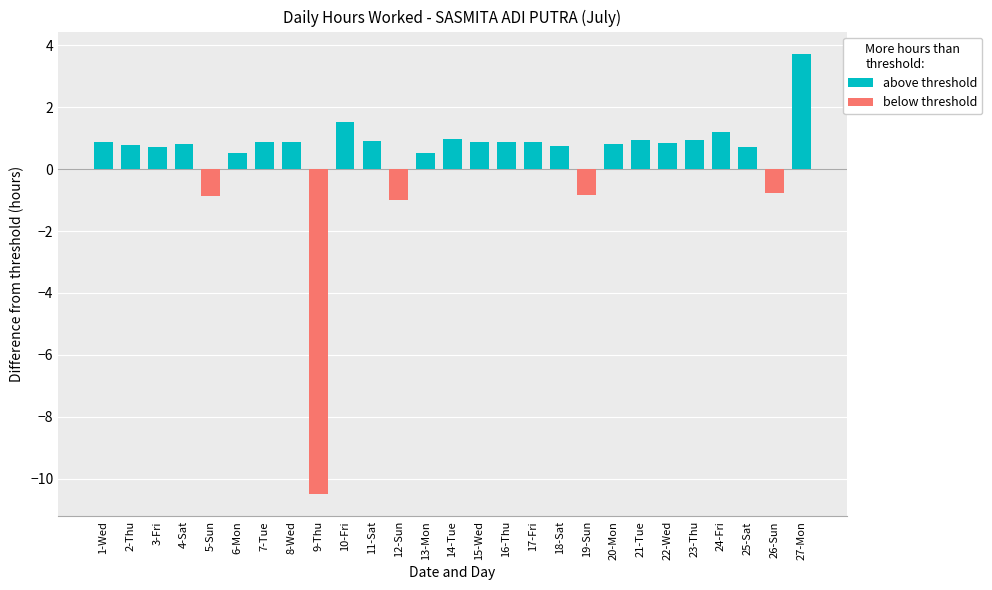

What is the sum of all below threshold values?

-14.0